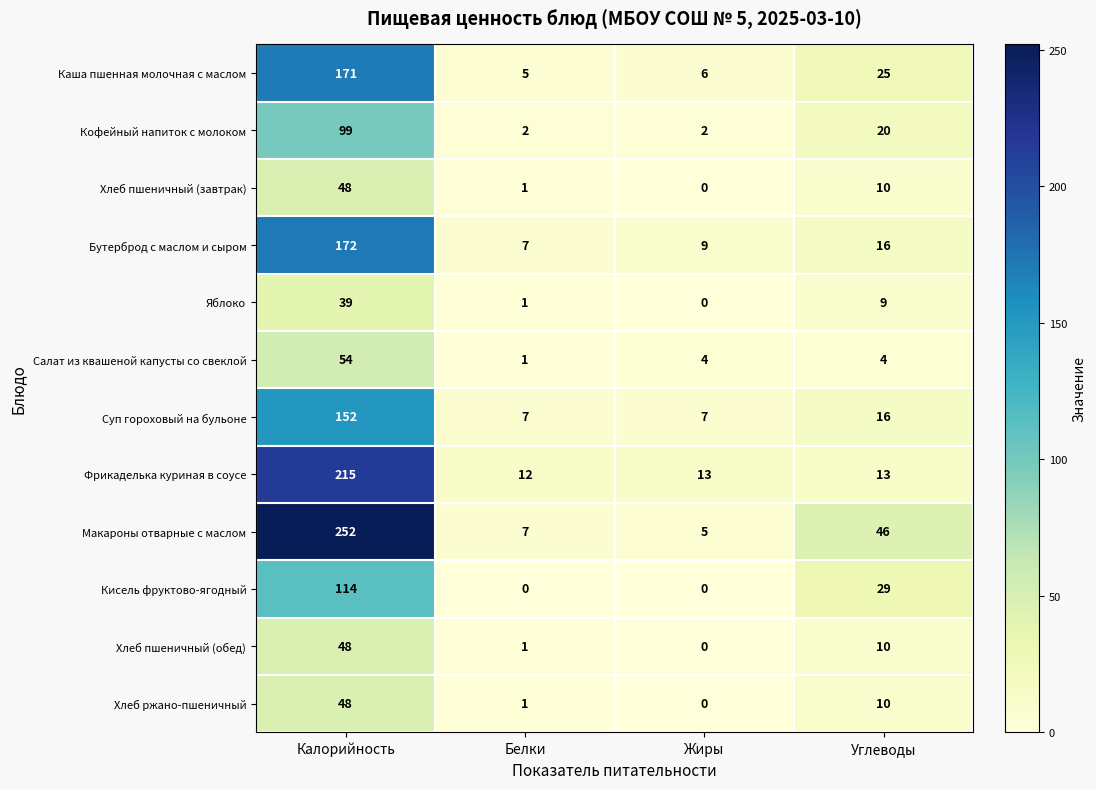

What is the average value of the Бутерброд с маслом и сыром series?

51